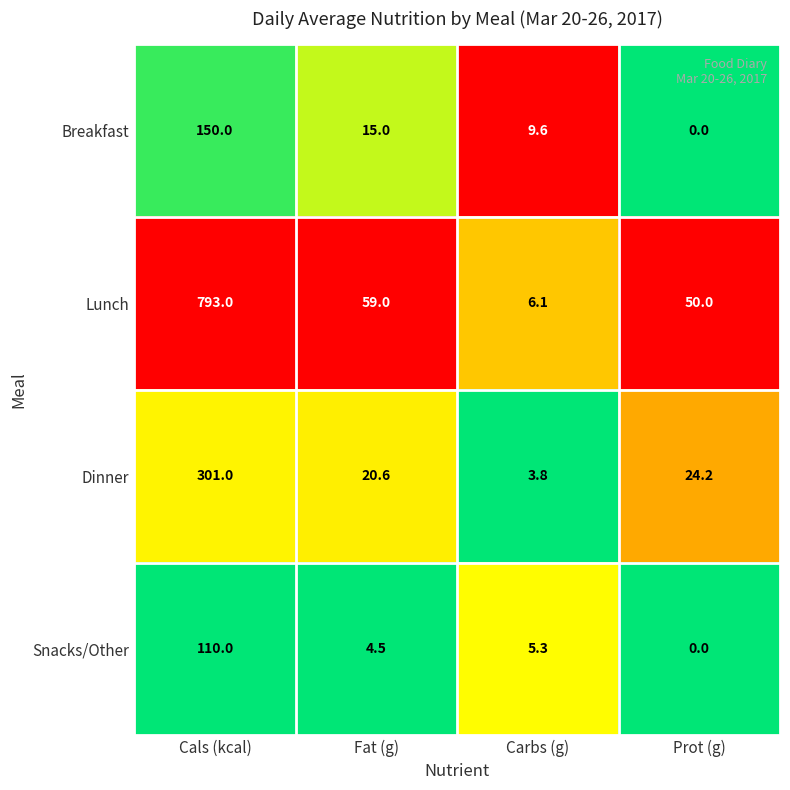

How many data points in Snacks/Other are above 5?

2